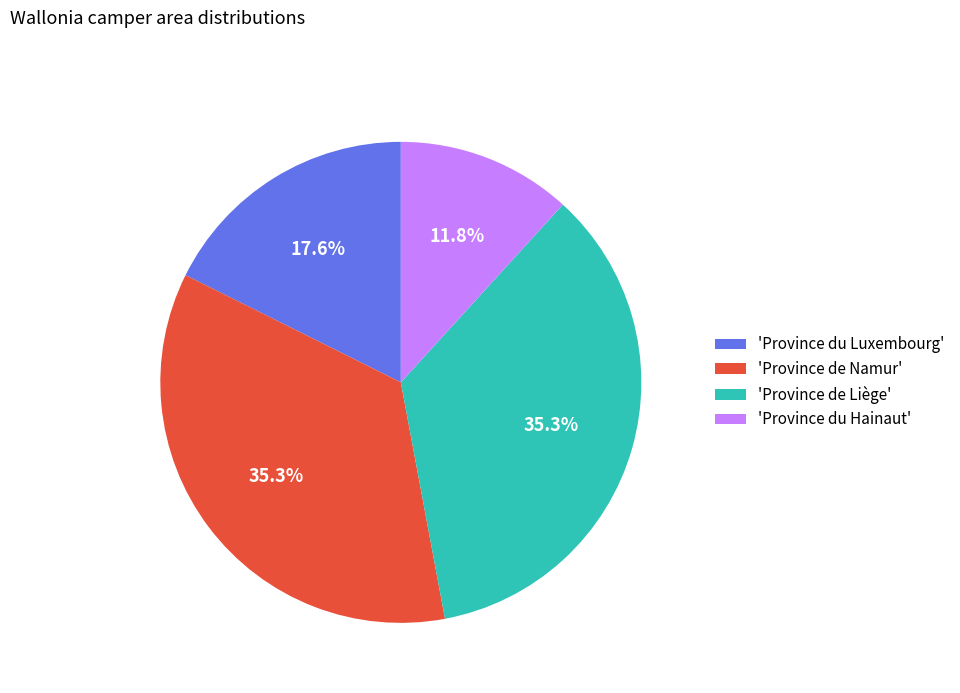

Which category has the smallest portion of the pie?

'Province du Hainaut'